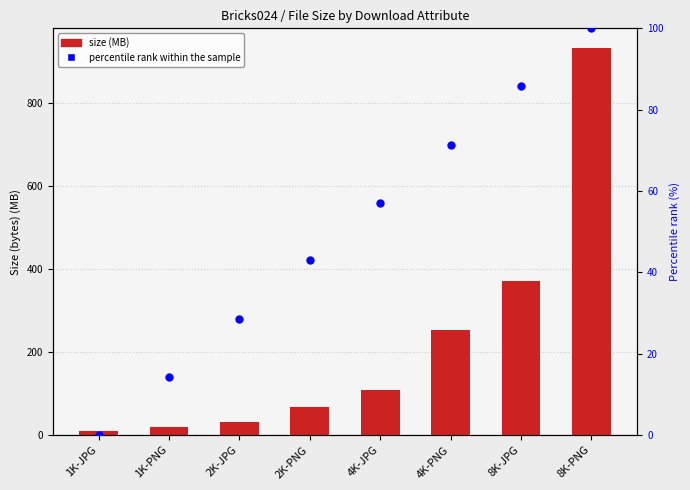

Which series has the widest spread of Y values?

size